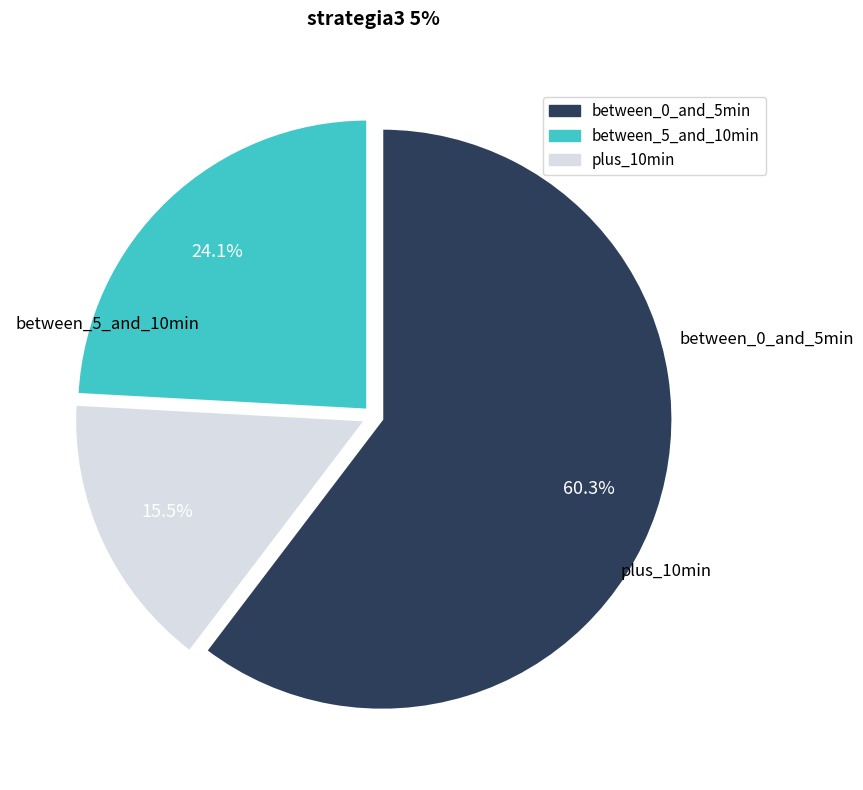

Is there any slice that represents more than half of the pie?

Yes